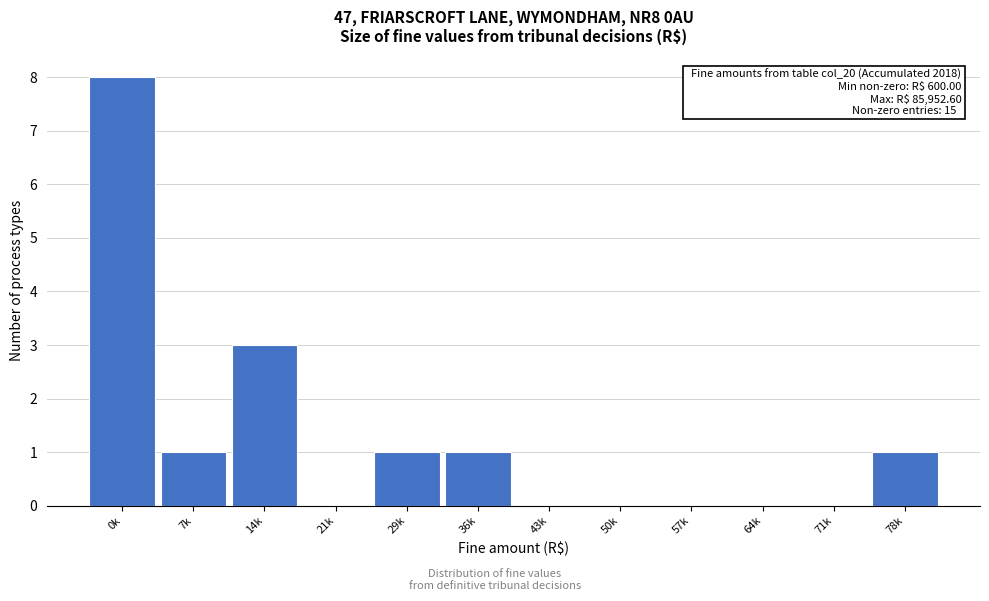

Reading left to right, extract all data points from this chart.

0k=8	7k=1	14k=3	21k=0	29k=1	36k=1	43k=0	50k=0	57k=0	64k=0	71k=0	78k=1